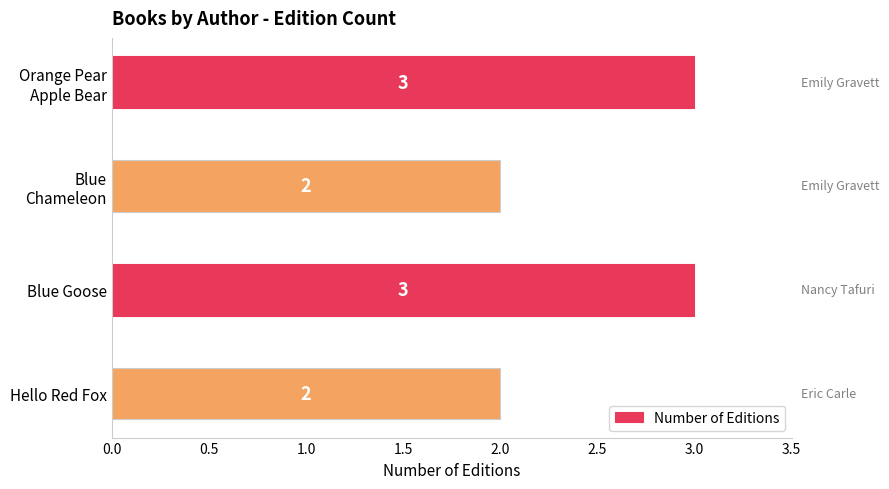

What is the value of the 4th bar from the top?

2